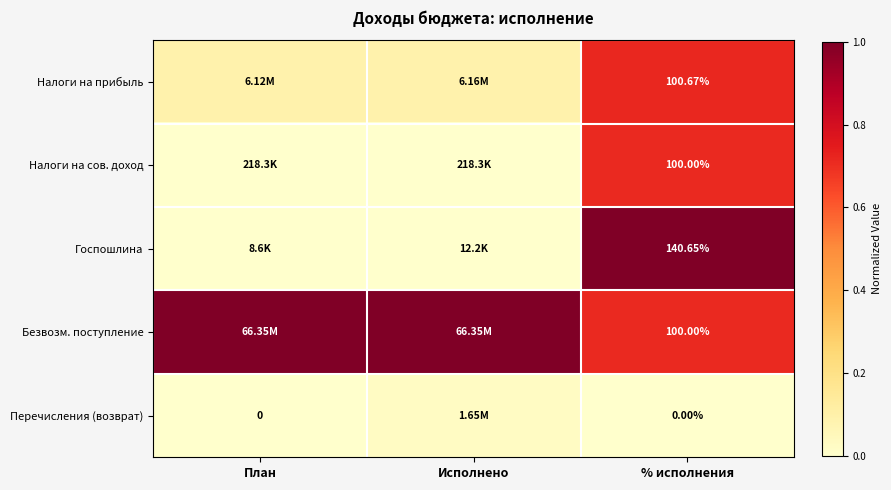

Between Исполнено and % исполнения, which is larger?

% исполнения